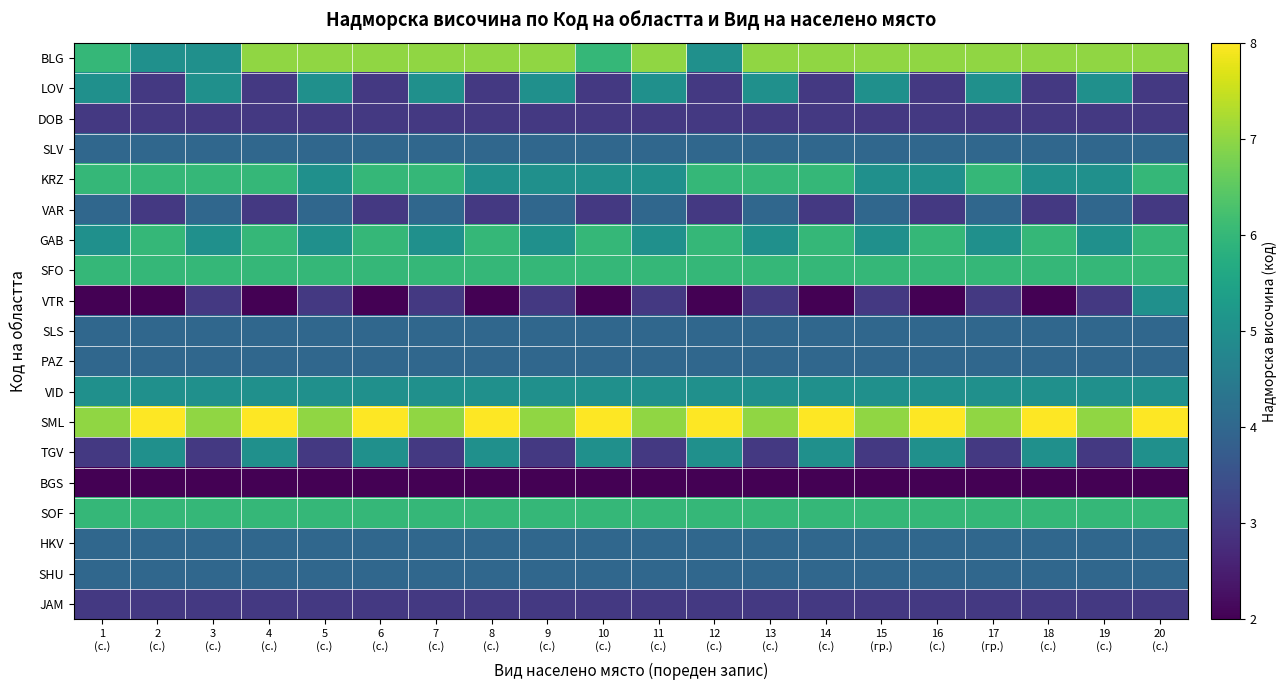

Count the number of data series in this chart.

19